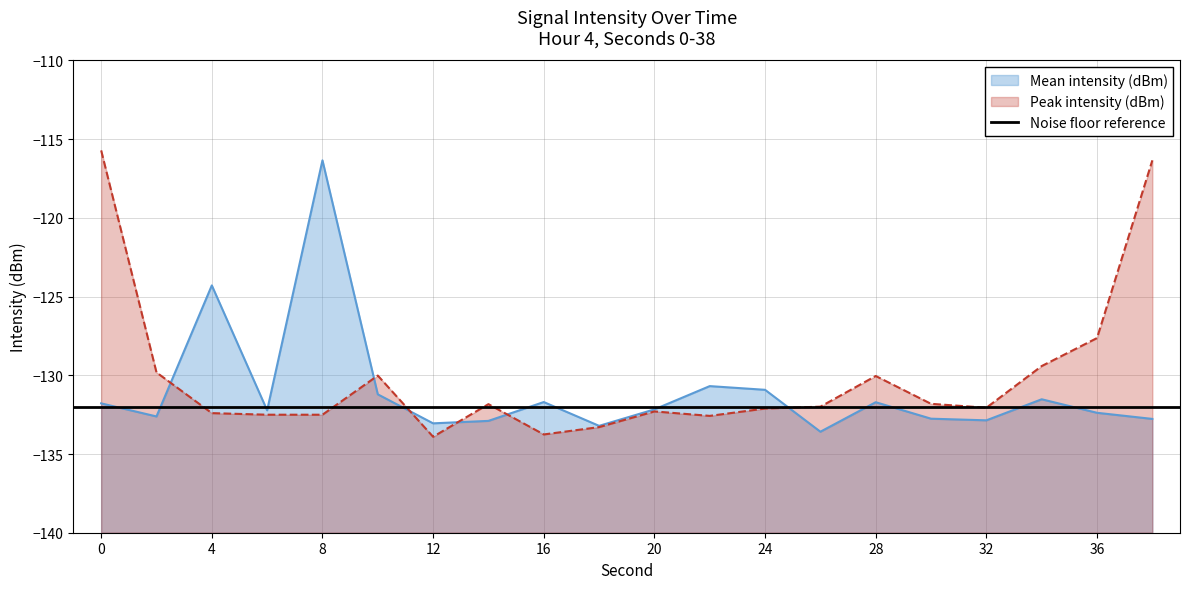

List the series in order of their overall mean, lowest first.

Mean intensity (dBm), Peak intensity (dBm)